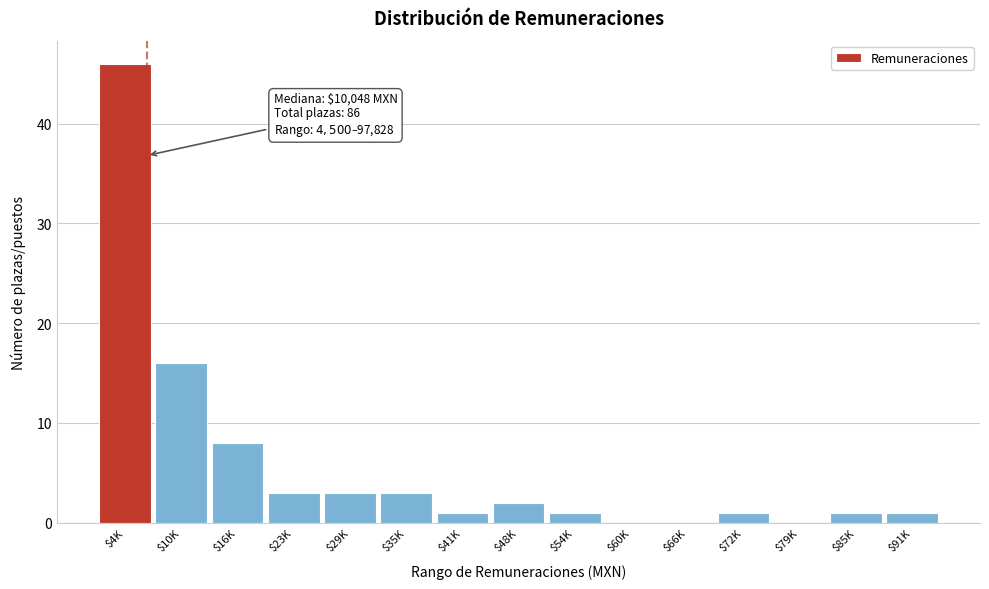

At which label is the value closest to 23?

$10K